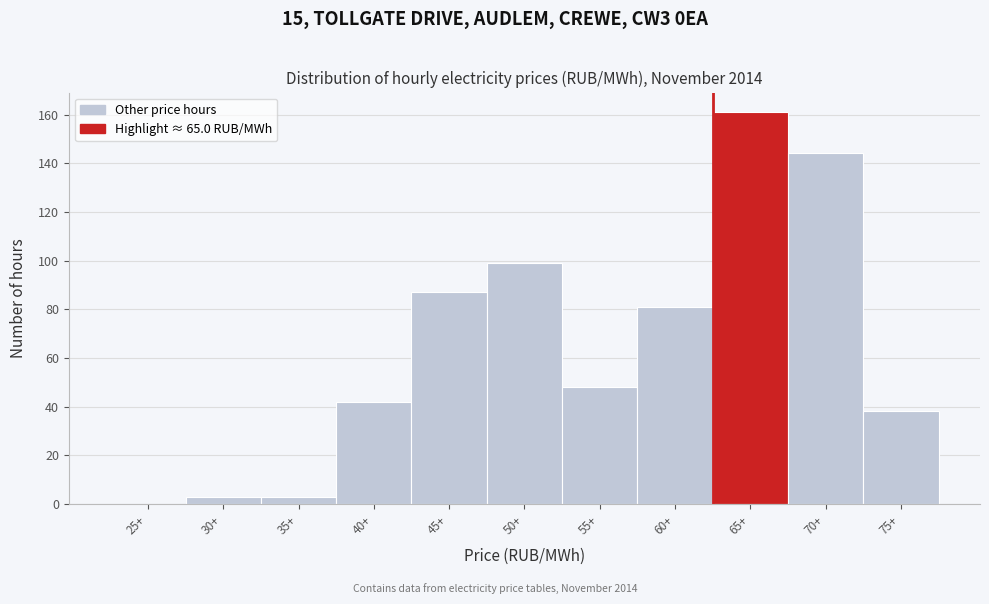

Reading left to right, what are all the values shown in this chart?

25+=0	30+=3	35+=3	40+=42	45+=87	50+=99	55+=48	60+=81	65+=161	70+=144	75+=38